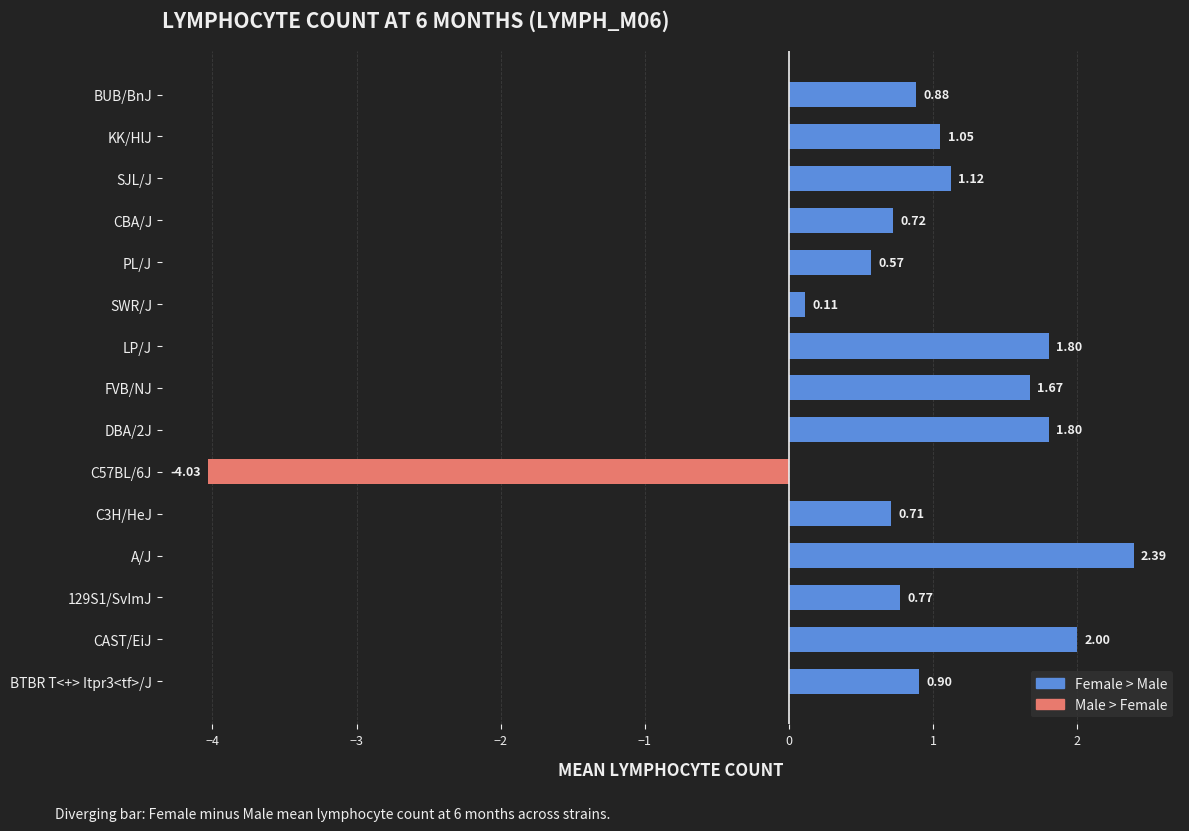

How many positive values are there?

14